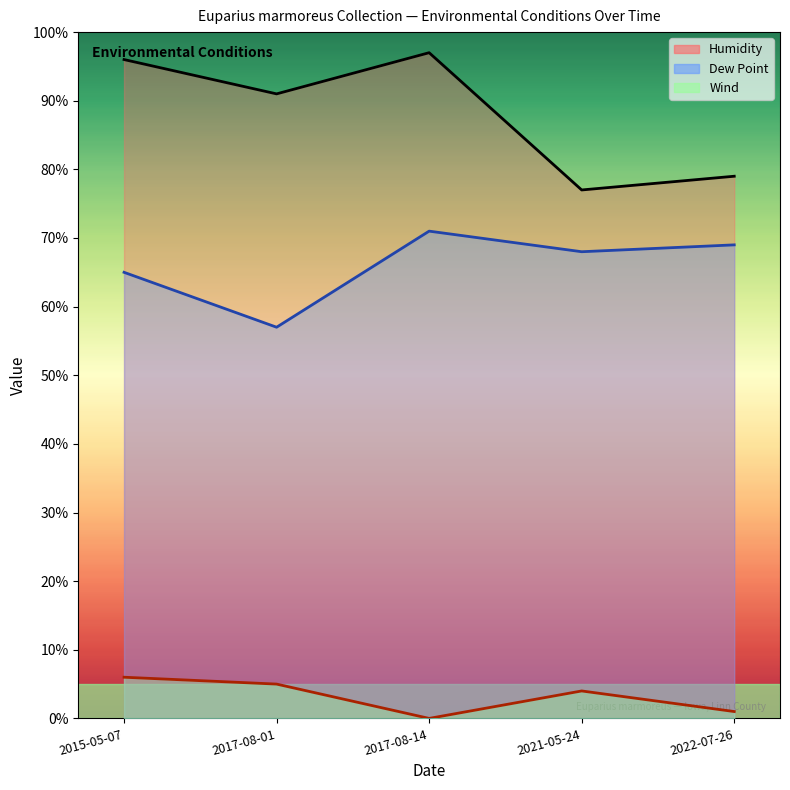

True or false: Wind line and Dew Point line cross at least once.

False